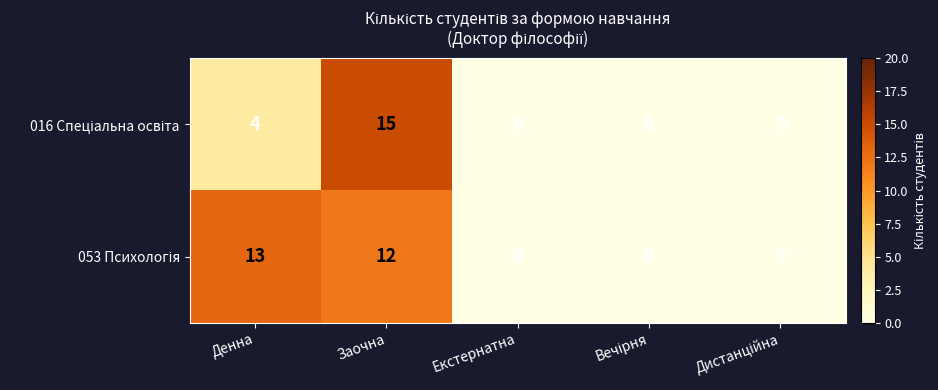

What is the spread (max minus min) of values at Денна?

9